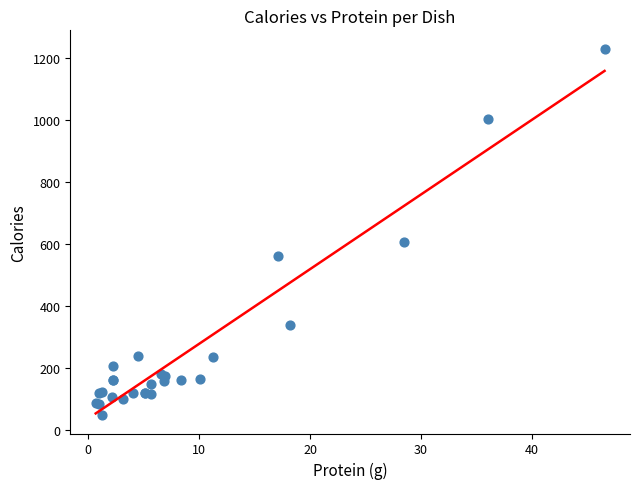

What Y value in the scatter plot is closest to 638?

607